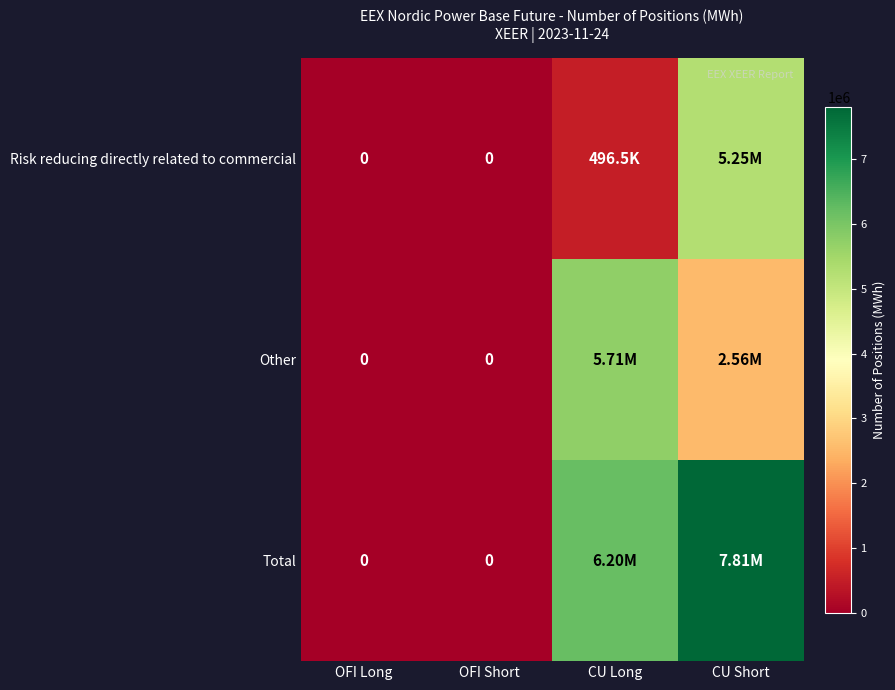

Which has a higher value, CU Long or OFI Short?

CU Long